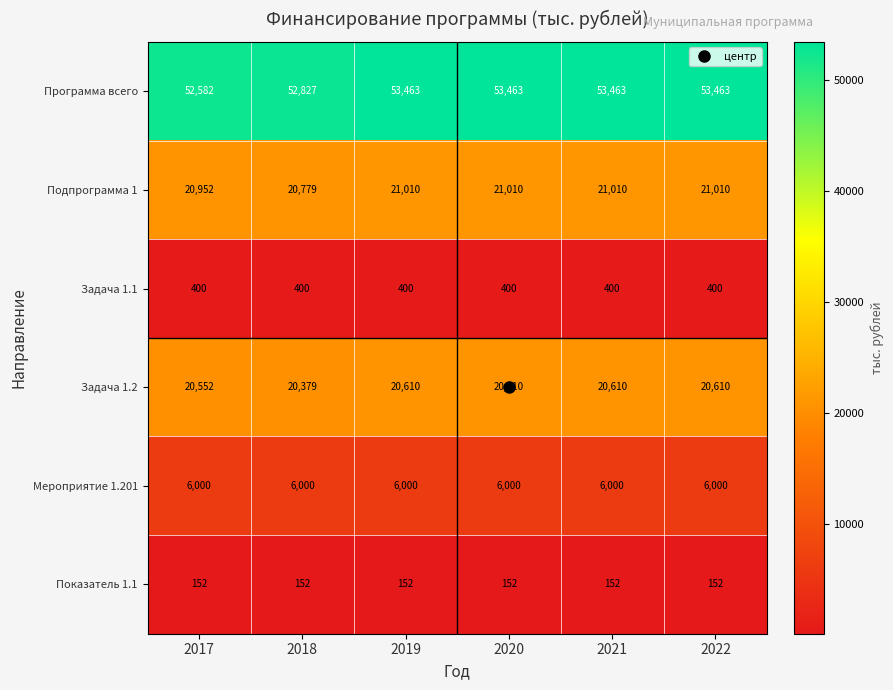

At which label is Программа всего closest to 53022?

2018